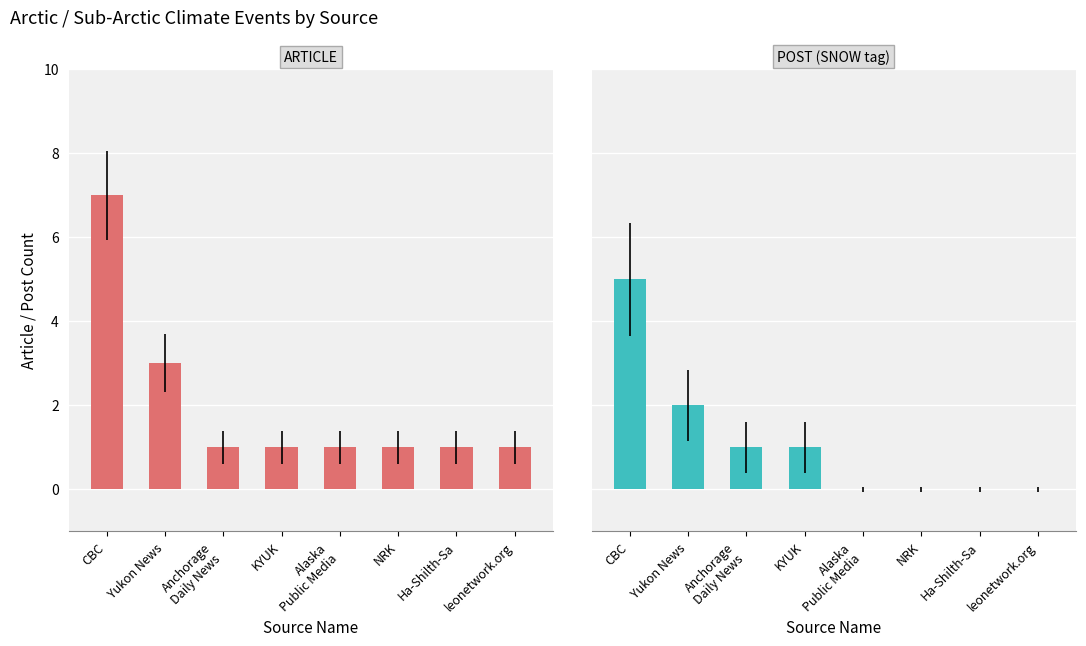

True or false: ARTICLE has a value of 0 at KYUK.

False